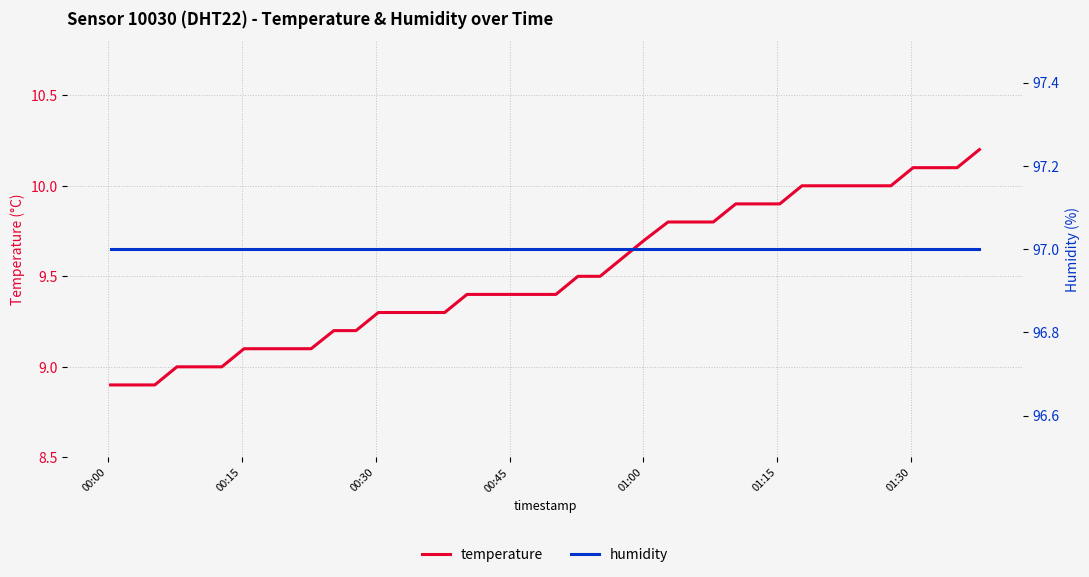

What are all the series names shown in the legend?

temperature, humidity